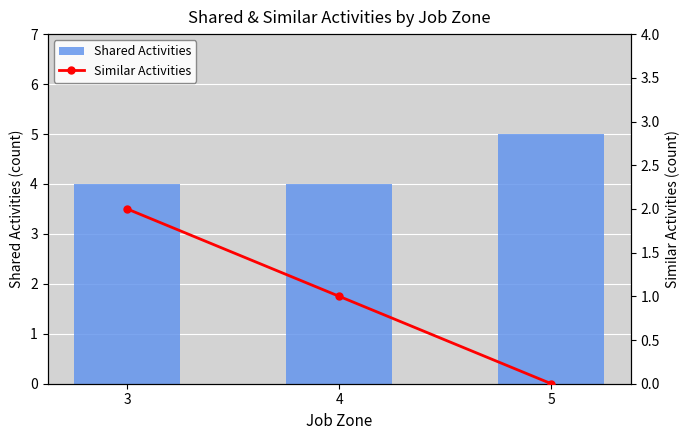

Count the number of data series in this chart.

2